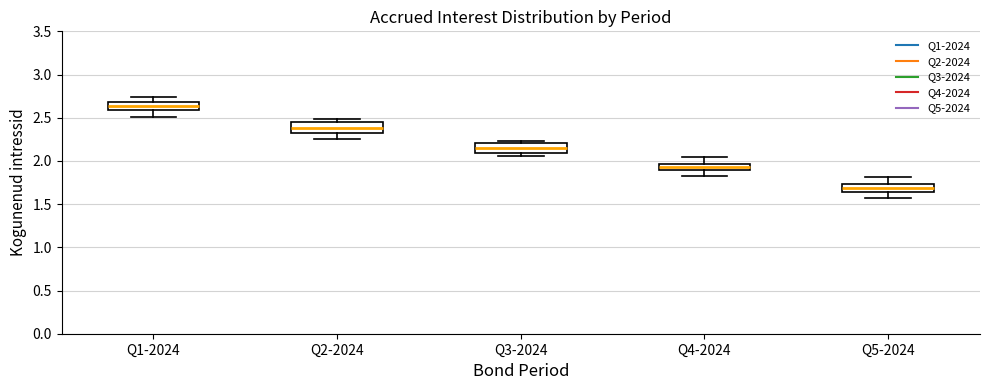

Where is the upper edge of the box for Q5-2024 on the y-axis? The values are not printed on the chart, so give them approximately, as read against the axis.

1.75